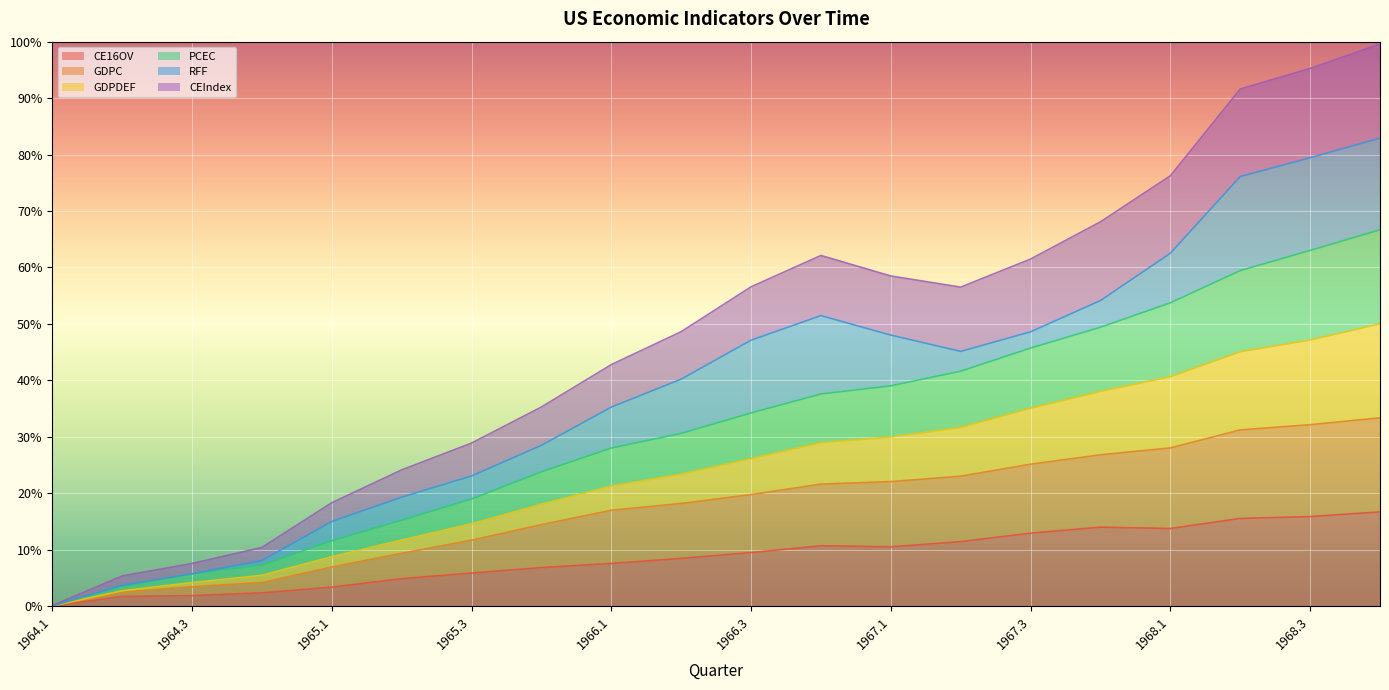

What is the label of the 14th point from the left?

1967.2